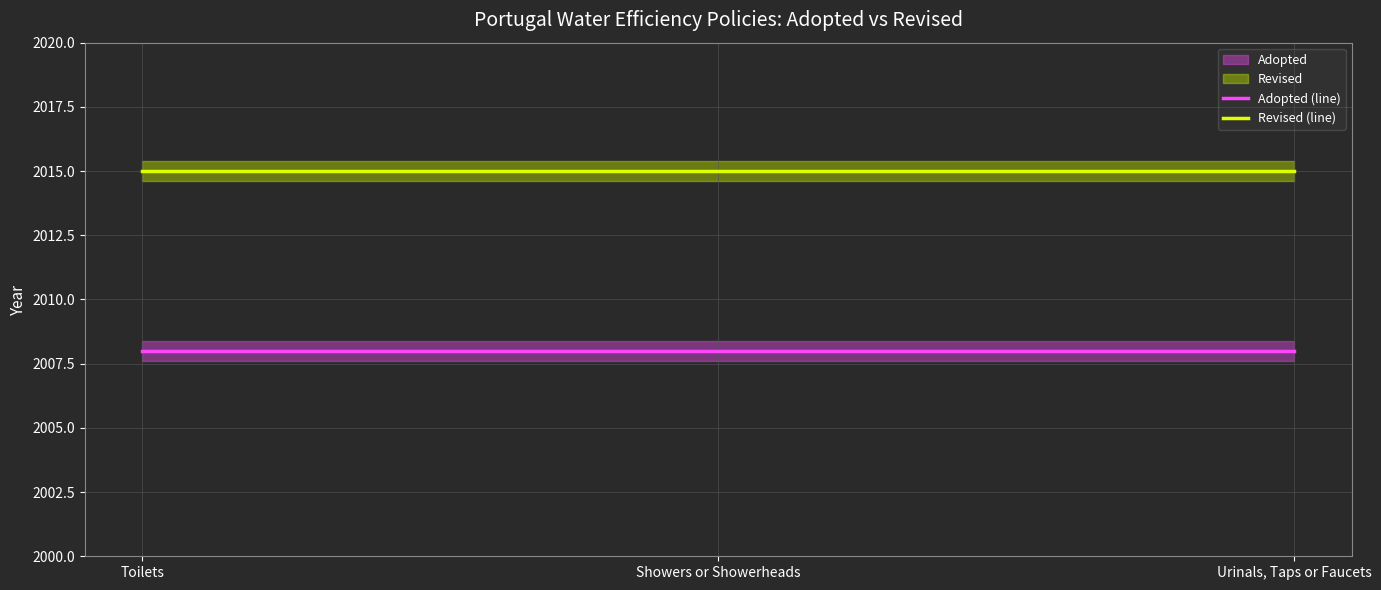

Which category has the lowest value in the Adopted (line) series?

Toilets